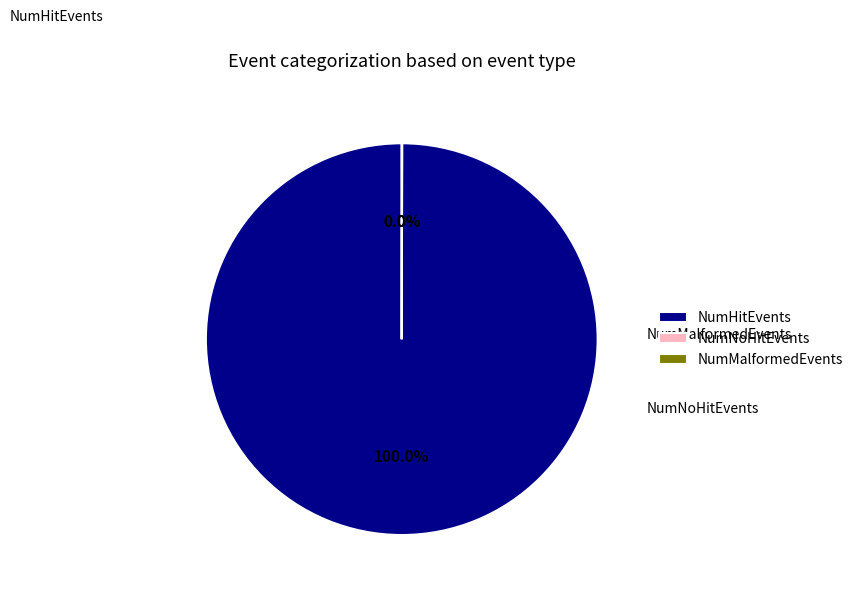

Which series changed the most between 10 and 26?

NumHitEvents